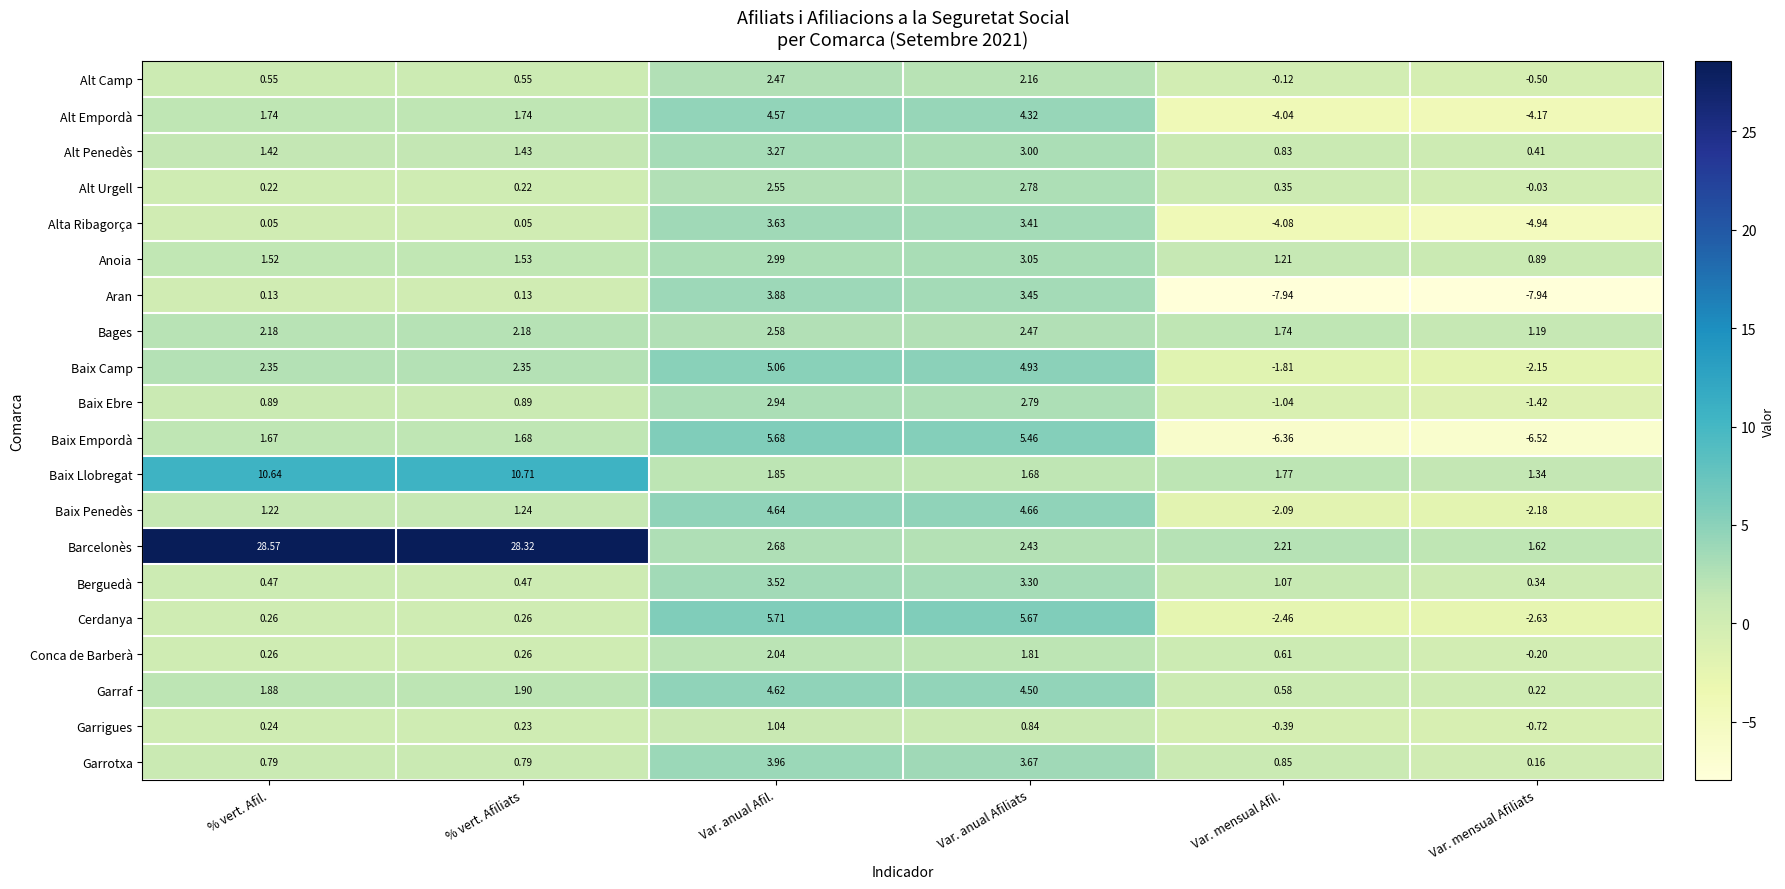

Which series changed the most between Var. mensual Afil. and Var. mensual Afiliats?

Alta Ribagorça